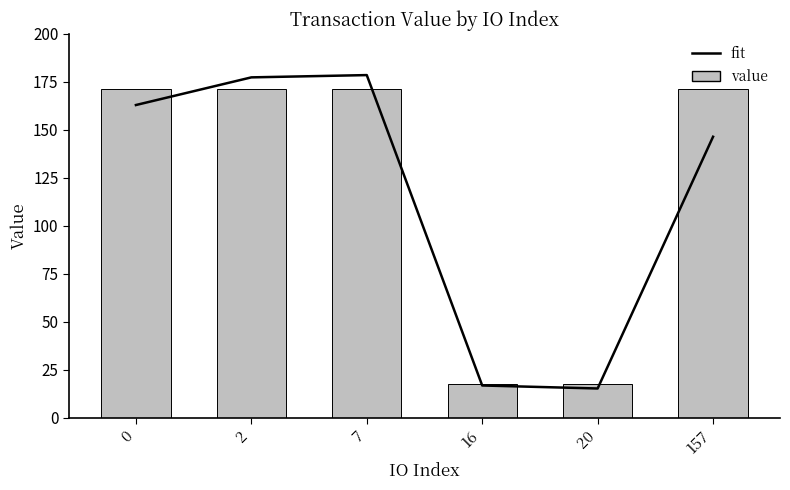

What is the value of the fit bar at the 2nd from the left?

177.4